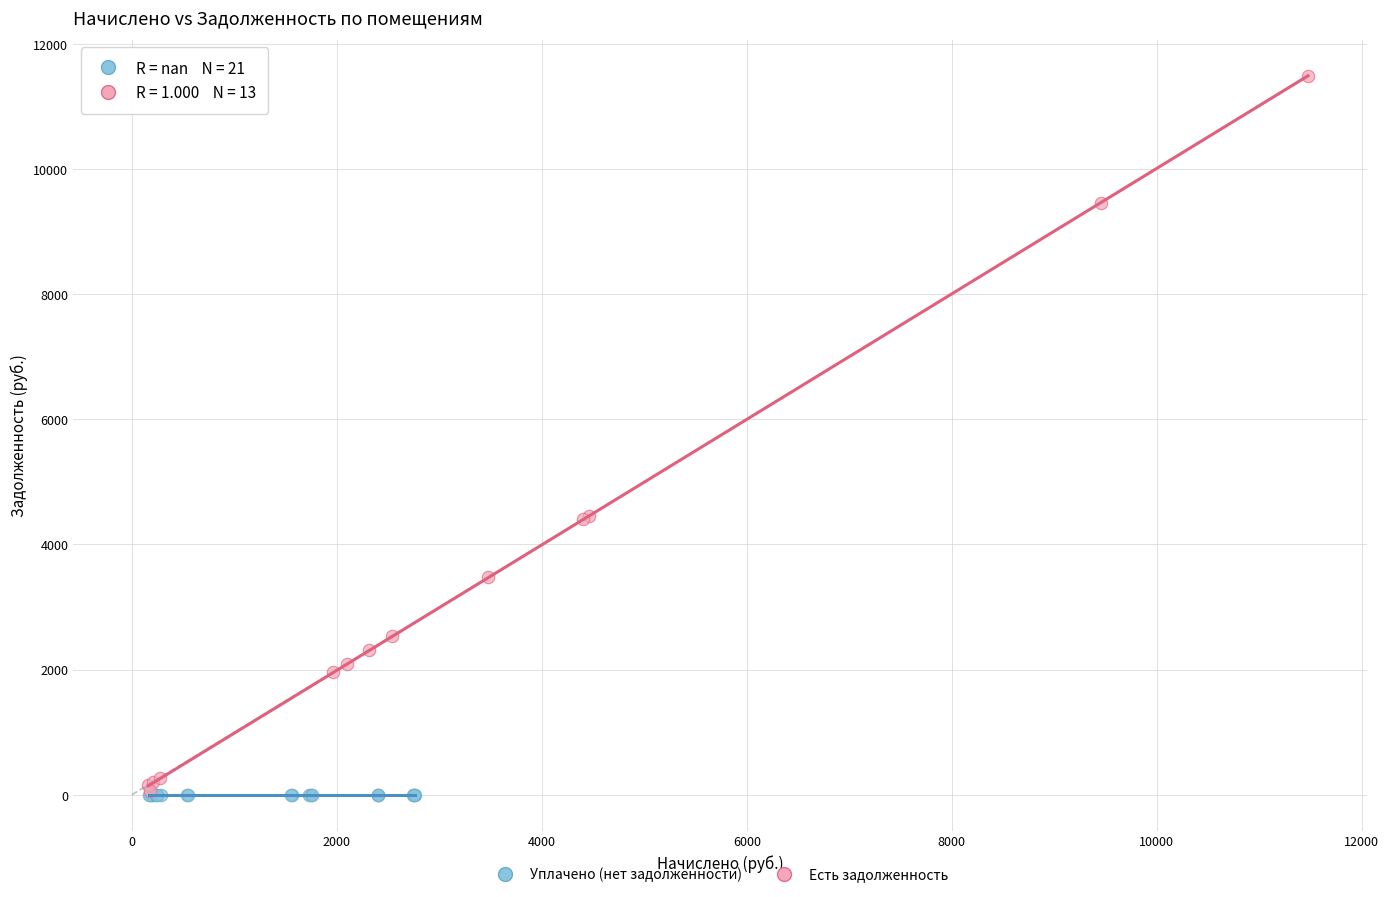

Which series reaches the maximum Y coordinate?

Есть задолженность